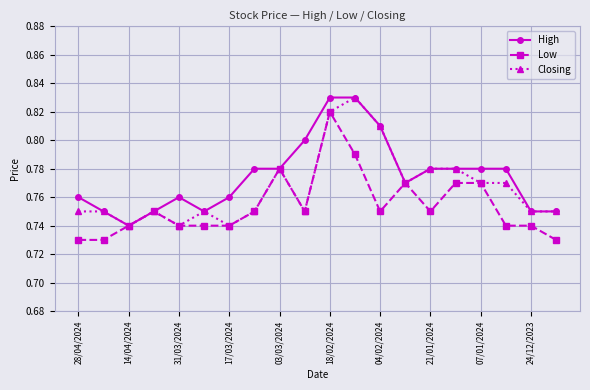

At how many categories does at least one series exceed 0?

20